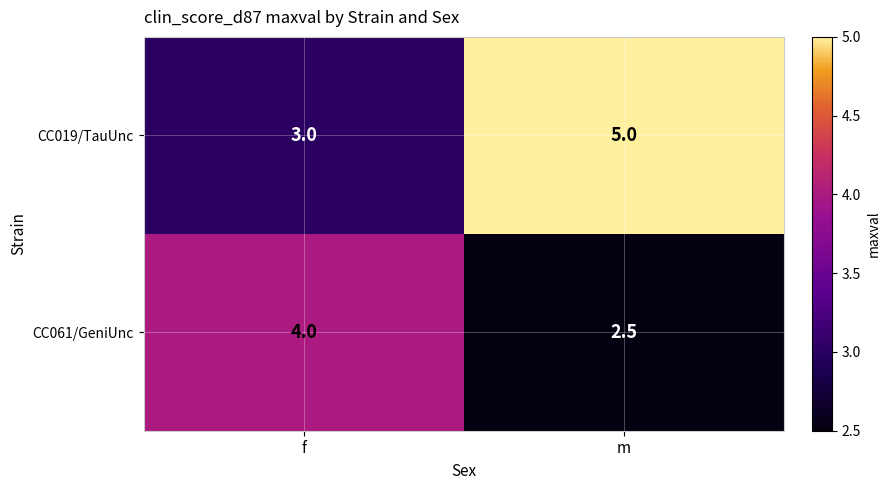

At which label is CC019/TauUnc closest to 4?

f